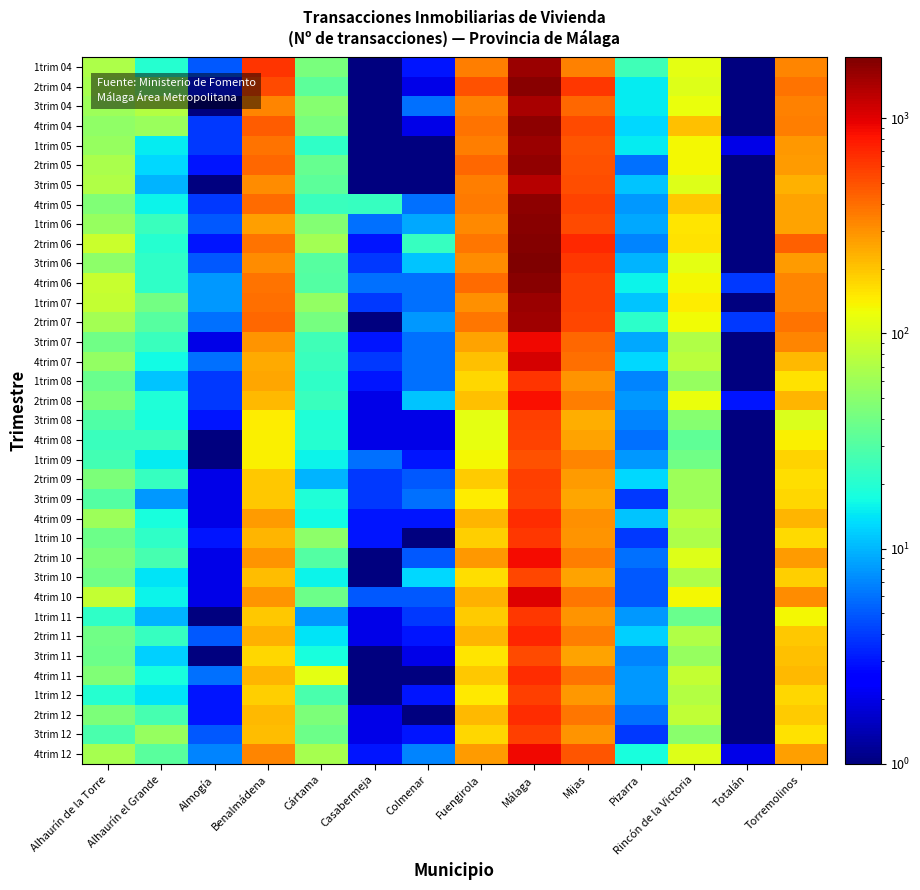

How many data points does each series have?

14